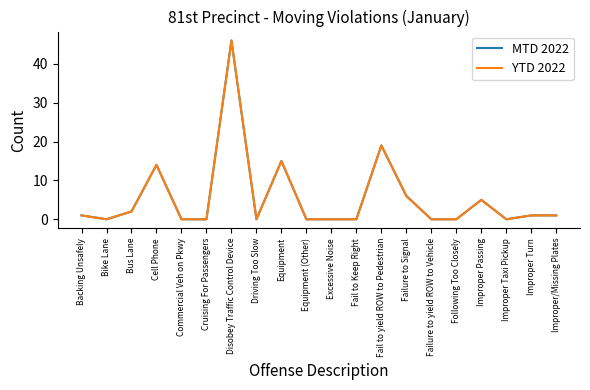

True or false: MTD 2022 and YTD 2022 intersect in this chart.

False